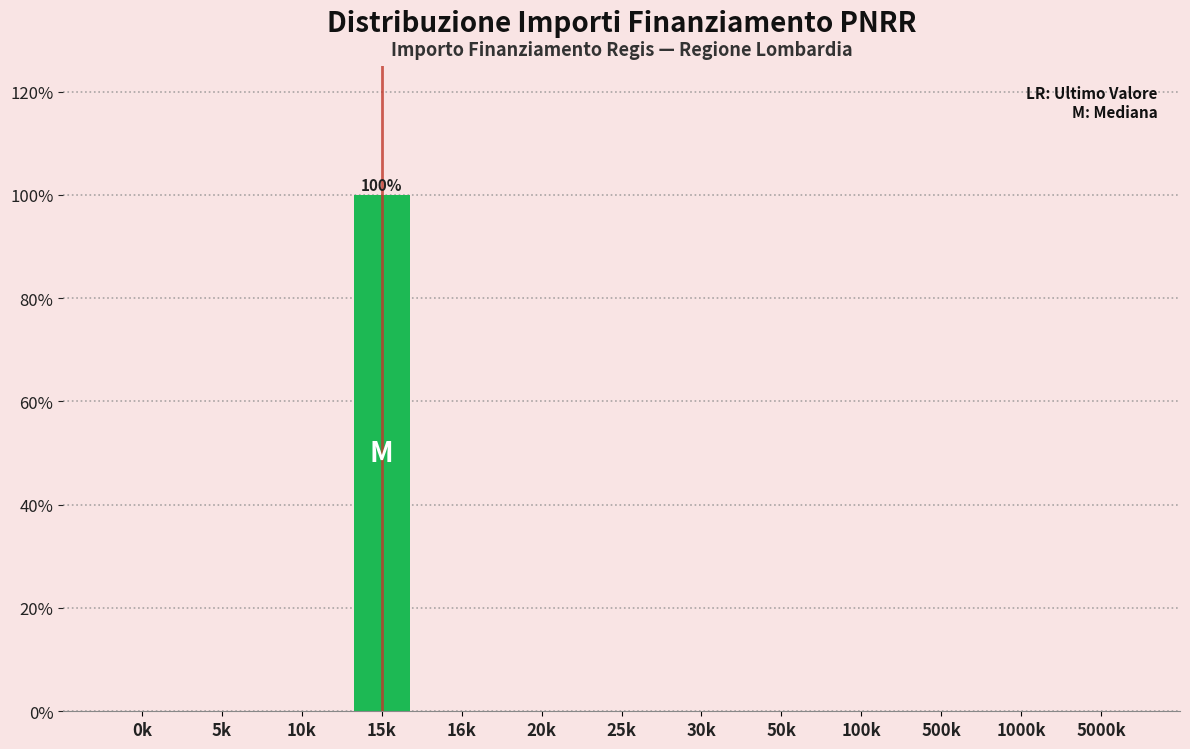

Reading left to right, what are all the values shown in this chart?

0k=0	5k=0	10k=0	15k=100	16k=0	20k=0	25k=0	30k=0	50k=0	100k=0	500k=0	1000k=0	5000k=0